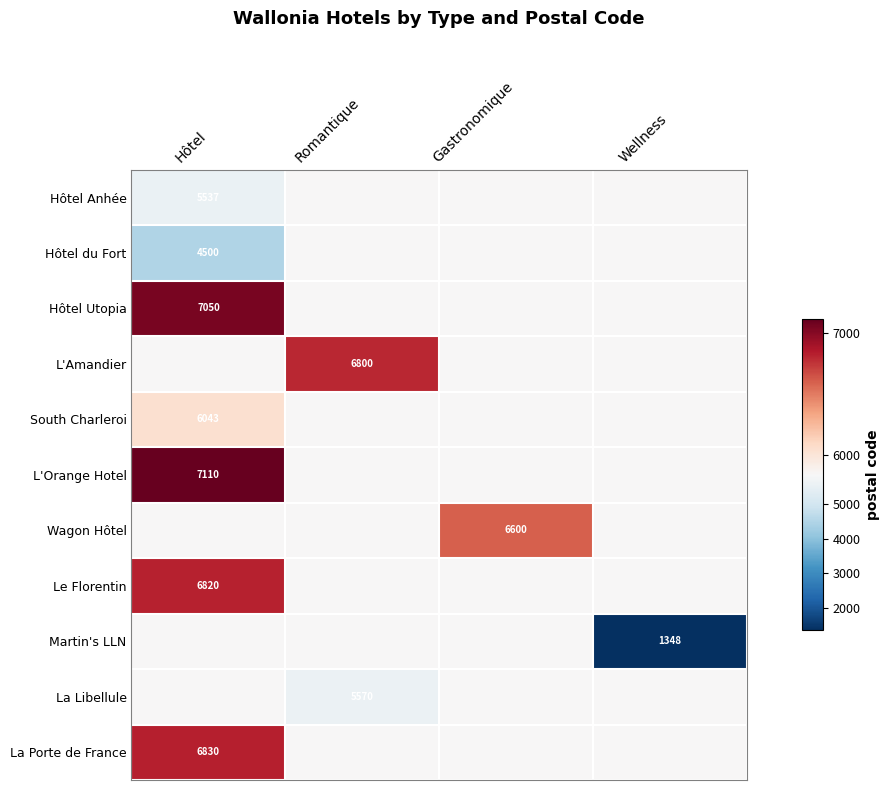

Is the value of Hôtel Anhée at Hôtel greater than the value of Hôtel du Fort at Hôtel?

Yes